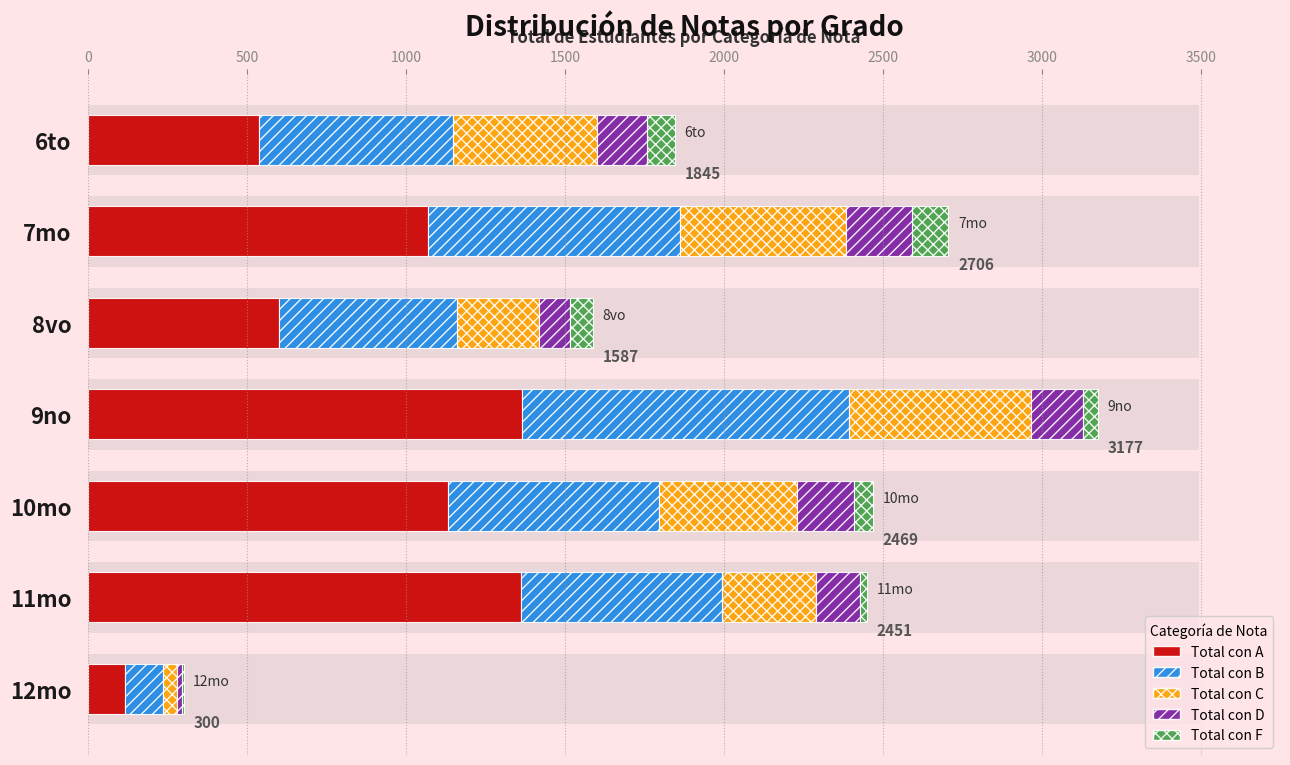

Are the bars horizontal?

Yes